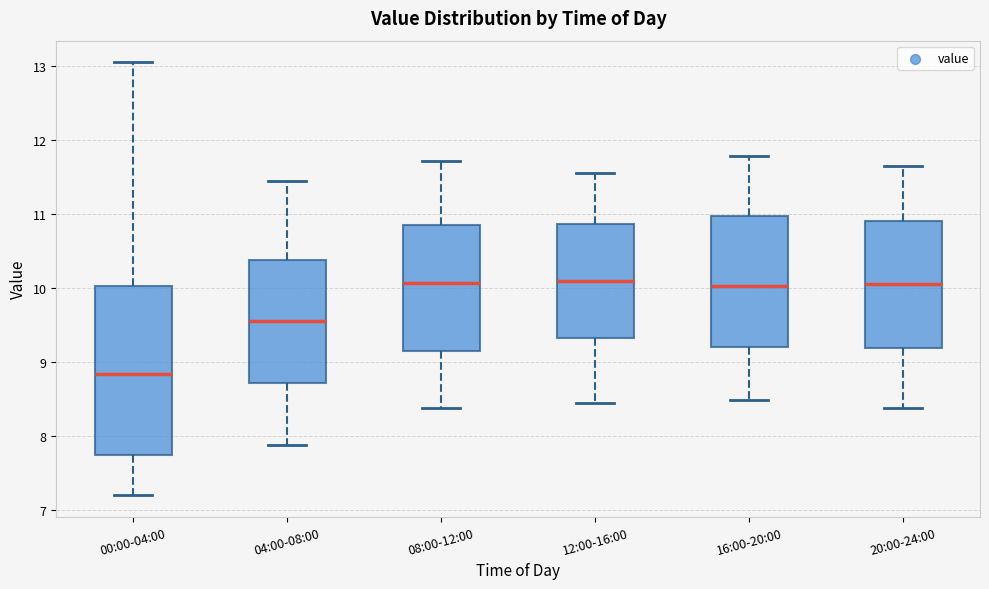

Reading left to right, read every box against the y-axis: the position of its median line, the range the box covers, and the ends of its whiskers. The values are not printed on the chart, so give them approximately, as read against the axis.

00:00-04:00: median 8.8, box 7.7 to 10.0, whiskers 7.2 to 13.1
04:00-08:00: median 9.6, box 8.7 to 10.4, whiskers 7.9 to 11.5
08:00-12:00: median 10.1, box 9.2 to 10.8, whiskers 8.4 to 11.7
12:00-16:00: median 10.1, box 9.3 to 10.9, whiskers 8.5 to 11.6
16:00-20:00: median 10.0, box 9.2 to 11.0, whiskers 8.5 to 11.8
20:00-24:00: median 10.1, box 9.2 to 10.9, whiskers 8.4 to 11.7